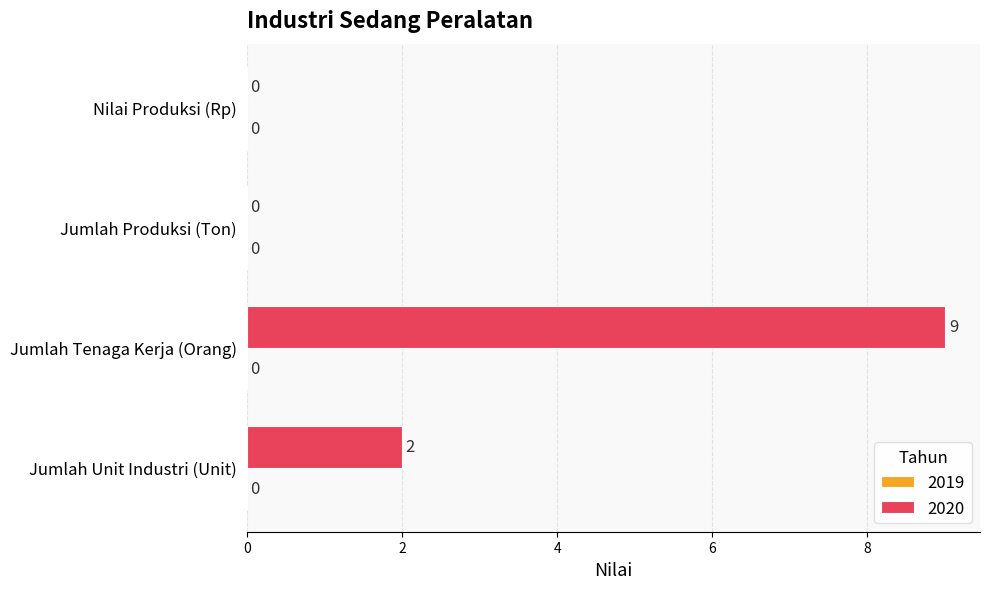

Which label corresponds to the largest value in the chart?

Jumlah Tenaga Kerja (Orang)